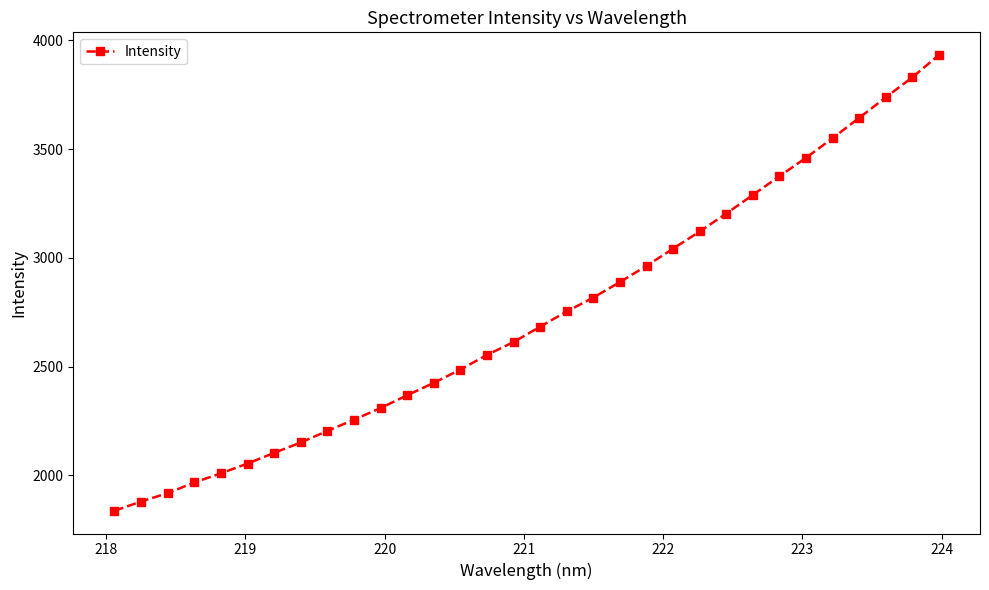

True or false: there are more than 2 points higher than both neighbors.

False